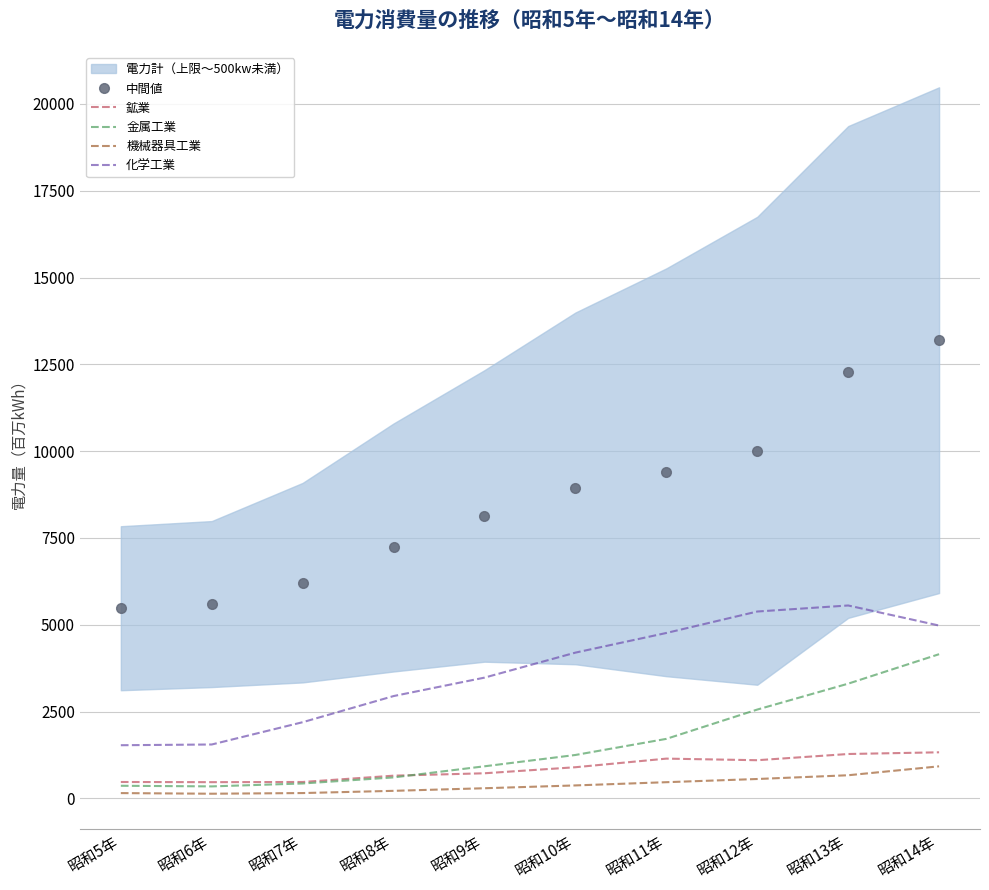

What position from the left is 昭和5年?

1